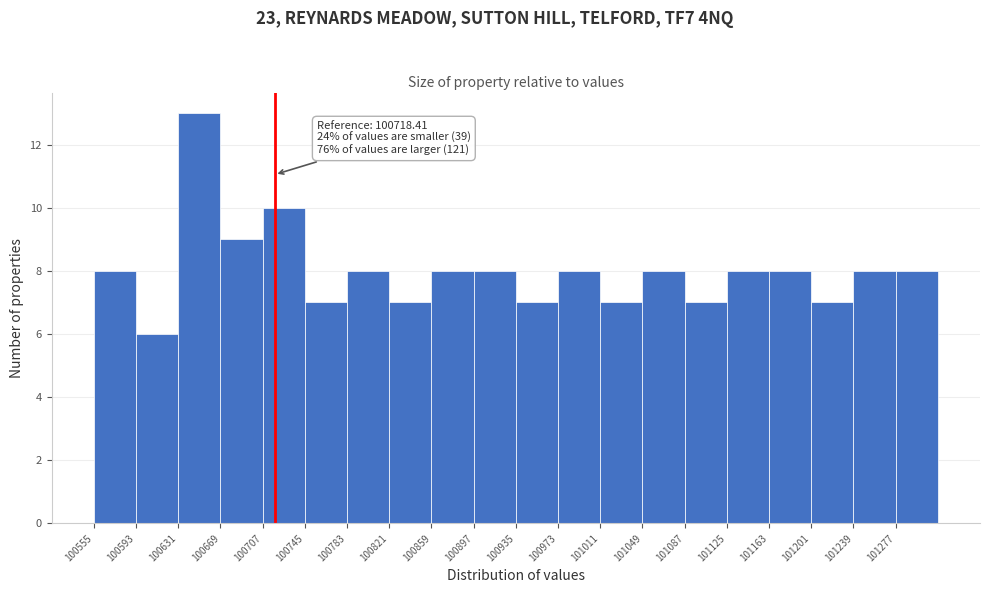

Which range on the x-axis has the tallest bar?

100630 to 100670